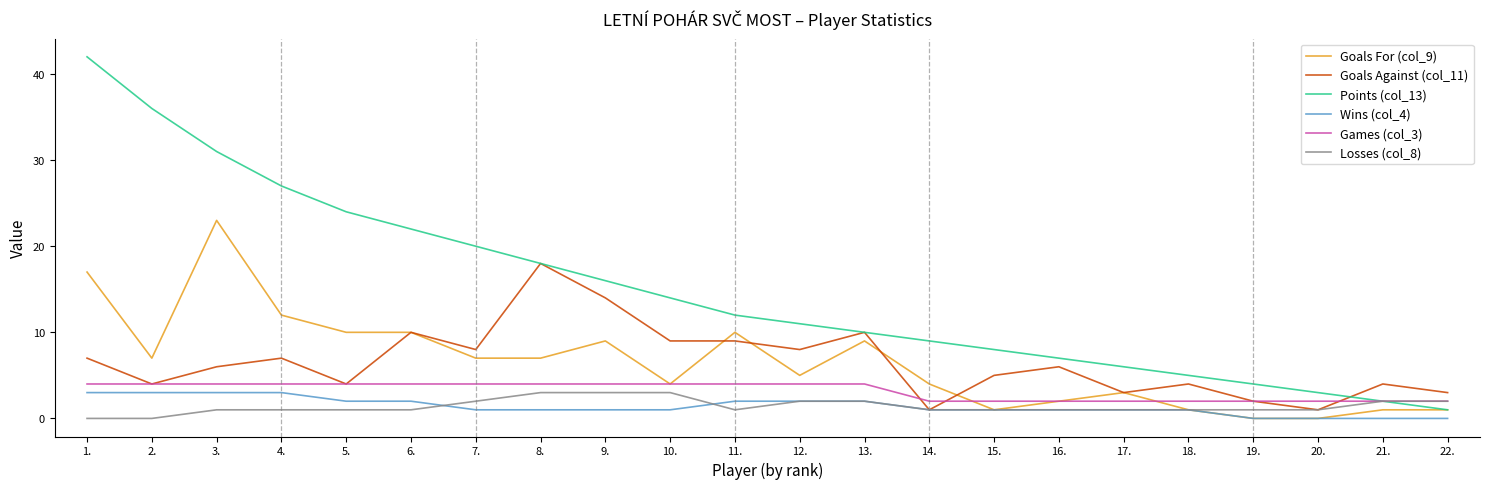

Reading left to right, what are all the values shown in this chart?

Goals For (col_9): 17	7	23	12	10	10	7	7	9	4	10	5	9	4	1	2	3	1	0	0	1	1
Goals Against (col_11): 7	4	6	7	4	10	8	18	14	9	9	8	10	1	5	6	3	4	2	1	4	3
Points (col_13): 42	36	31	27	24	22	20	18	16	14	12	11	10	9	8	7	6	5	4	3	2	1
Wins (col_4): 3	3	3	3	2	2	1	1	1	1	2	2	2	1	1	1	1	1	0	0	0	0
Games (col_3): 4	4	4	4	4	4	4	4	4	4	4	4	4	2	2	2	2	2	2	2	2	2
Losses (col_8): 0	0	1	1	1	1	2	3	3	3	1	2	2	1	1	1	1	1	1	1	2	2